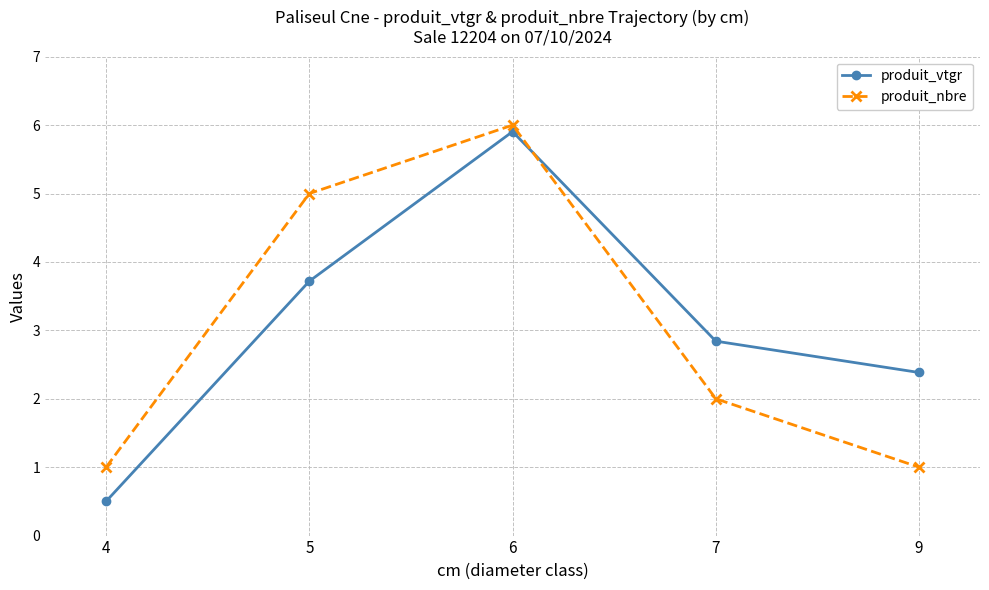

Which series has the widest spread of values?

produit_vtgr